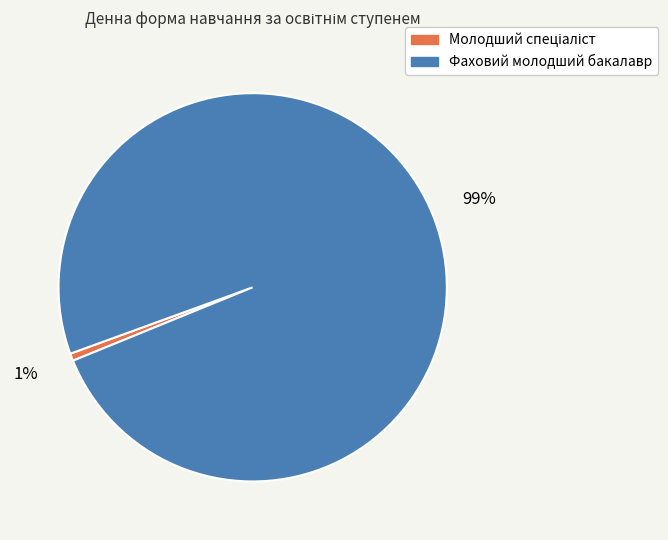

The Фаховий молодший бакалавр slice represents 89% of the pie. True or false?

False